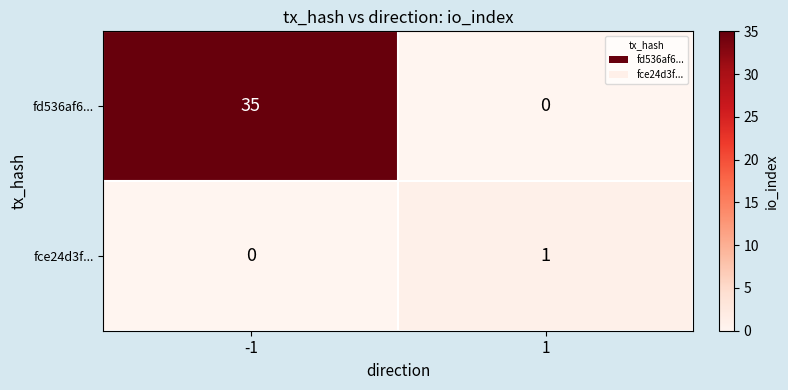

Reading right to left, transcribe all the data shown in this chart.

fd536af6...: 0	35
fce24d3f...: 1	0